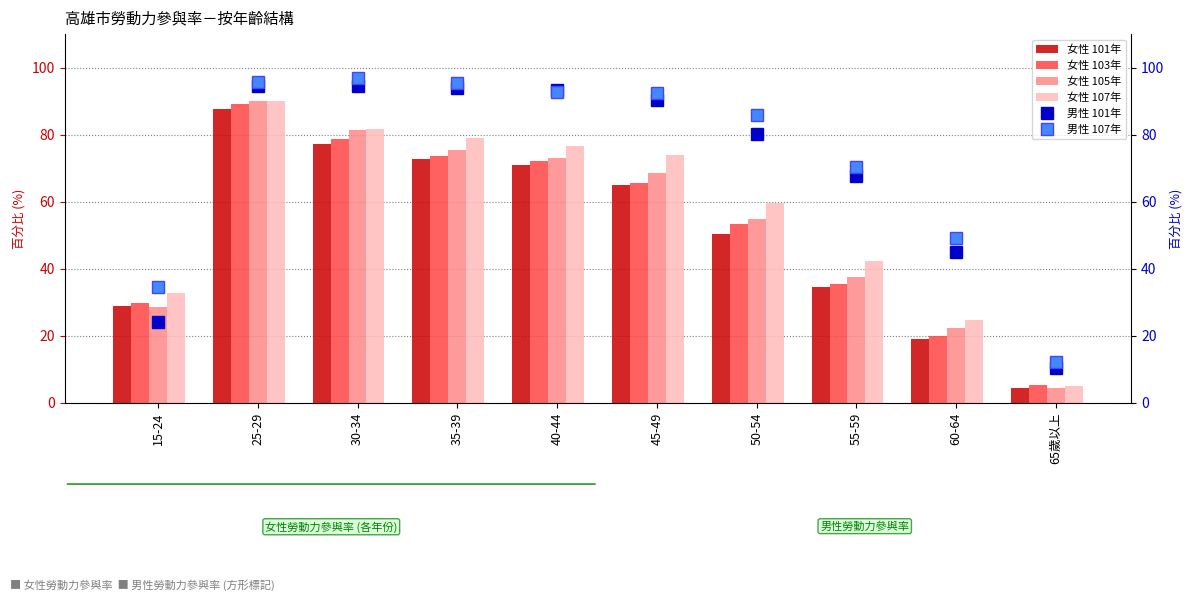

How many values in the 女性 105年 series exceed 68?

5